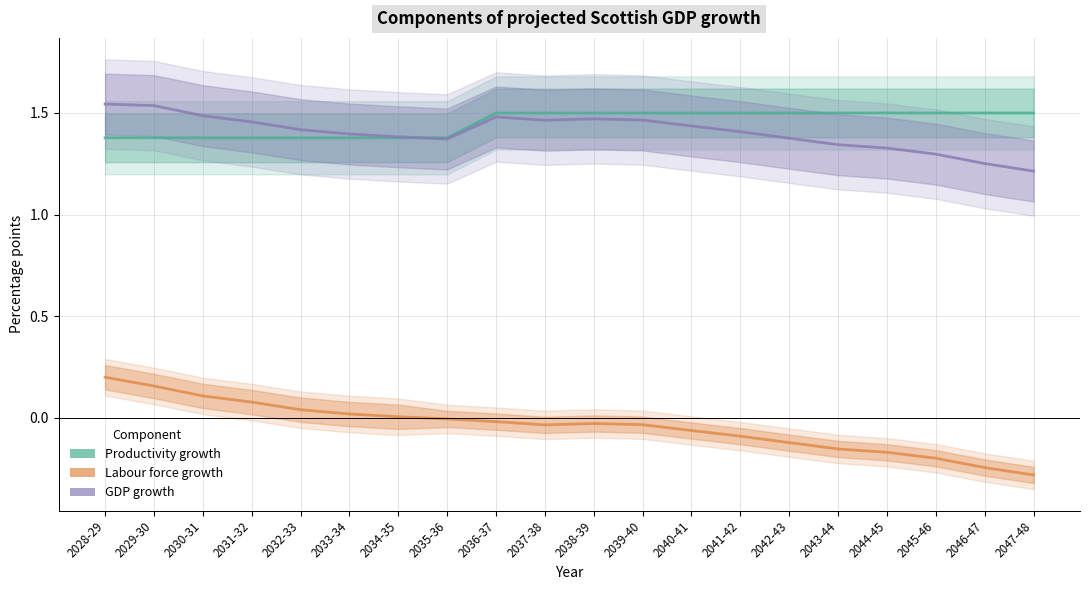

Does the chart have visible grid lines?

Yes